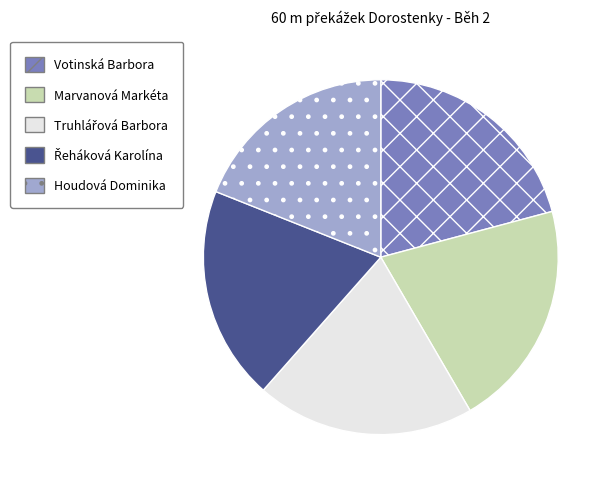

Which category has the smallest portion of the pie?

Houdová Dominika